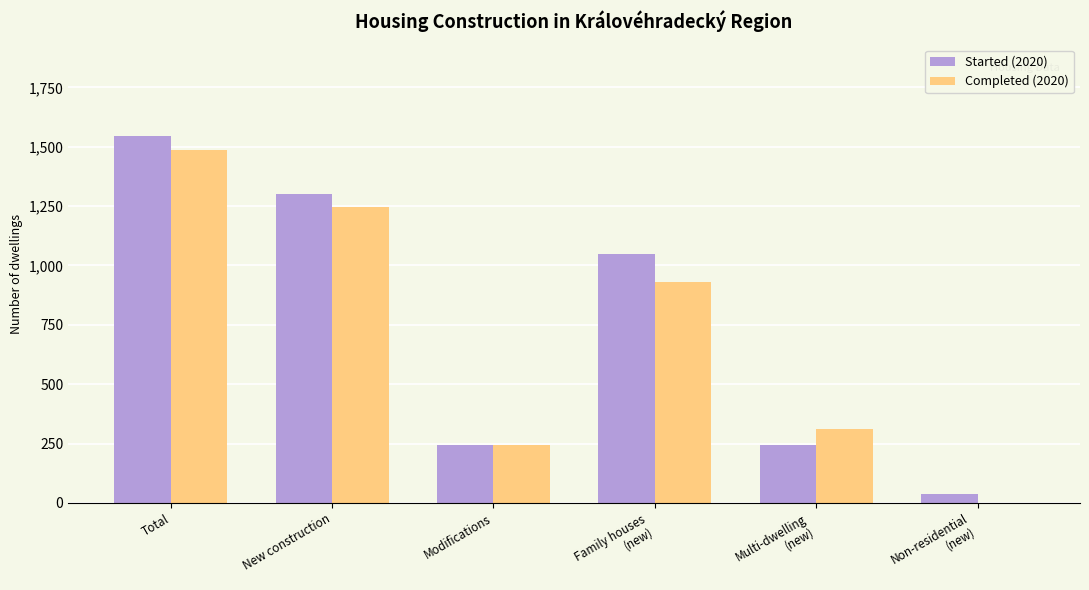

Where does the Completed (2020) series first go above 930?

Total